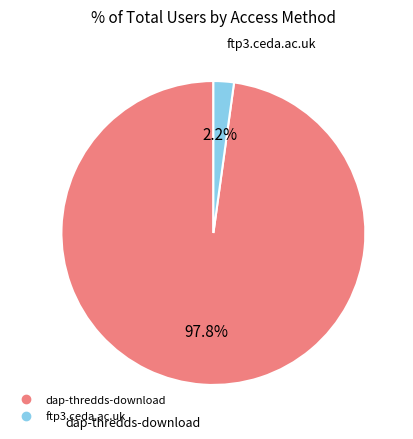

To the nearest percent, what portion does ftp3.ceda.ac.uk represent?

2%